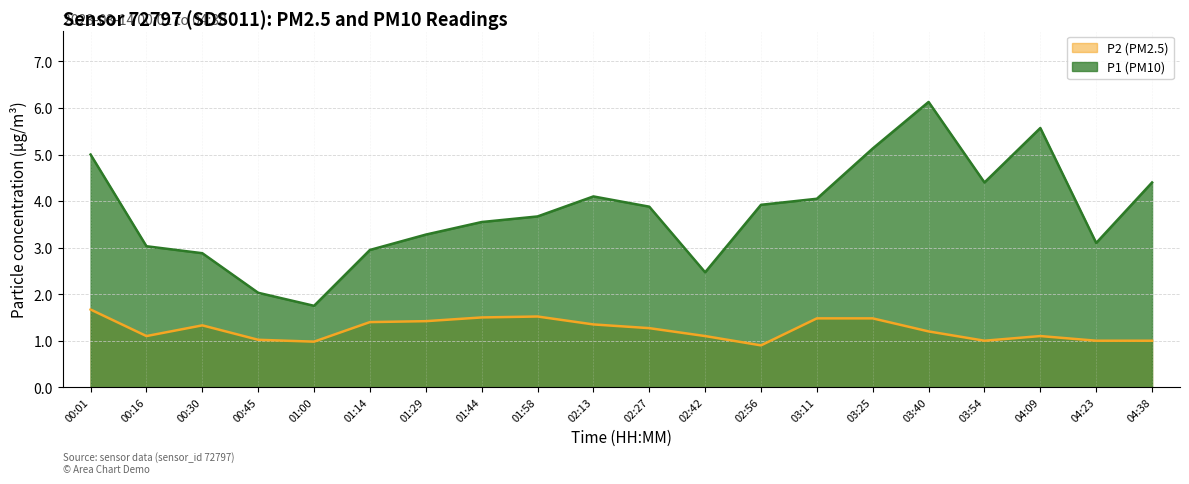

How many data points in P2 are less than 1?

2